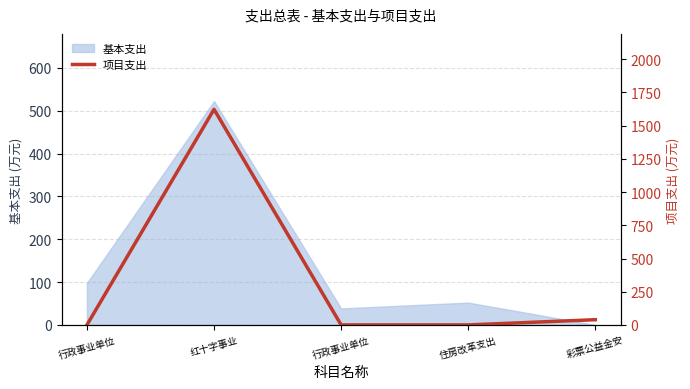

Reading right to left, extract all data points from this chart.

39.3	0.0	0.0	1623.0	0.0